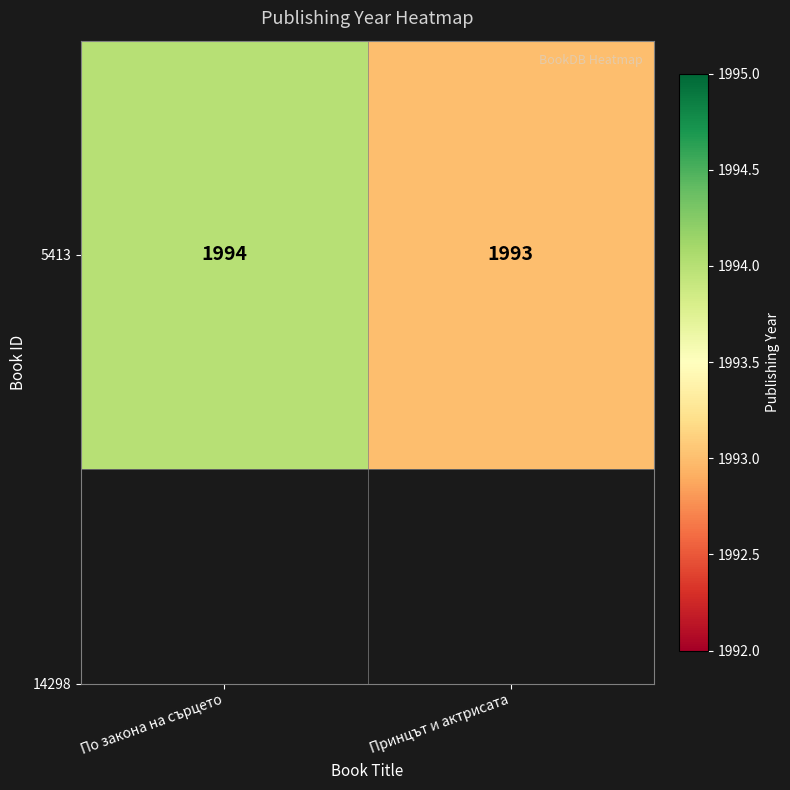

Which category has the lowest value across all series?

Принцът и актрисата